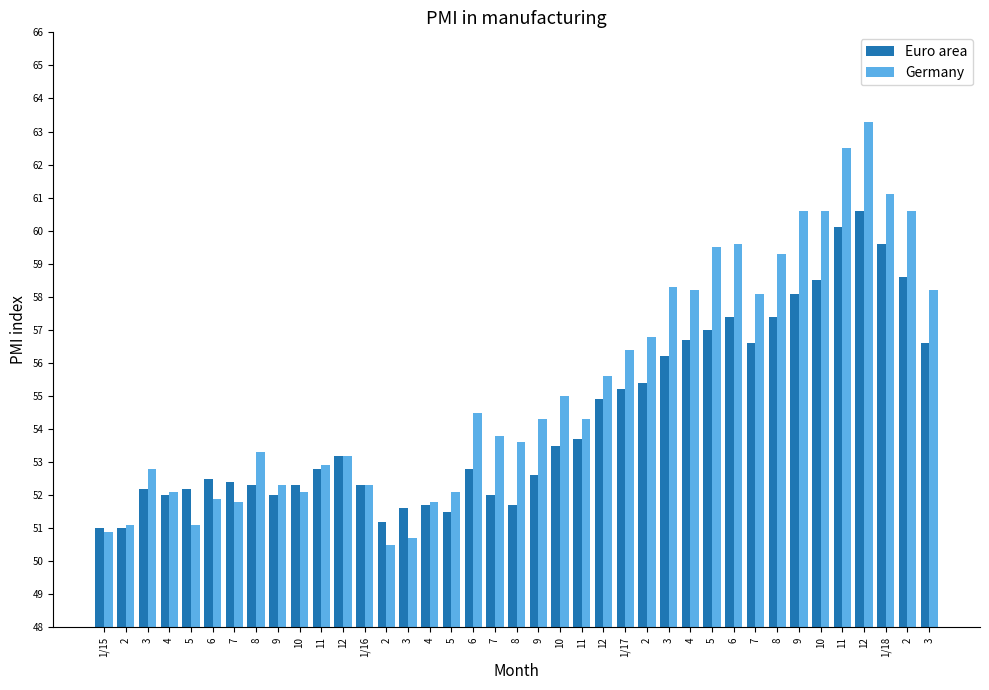

Are the bars horizontal?

No